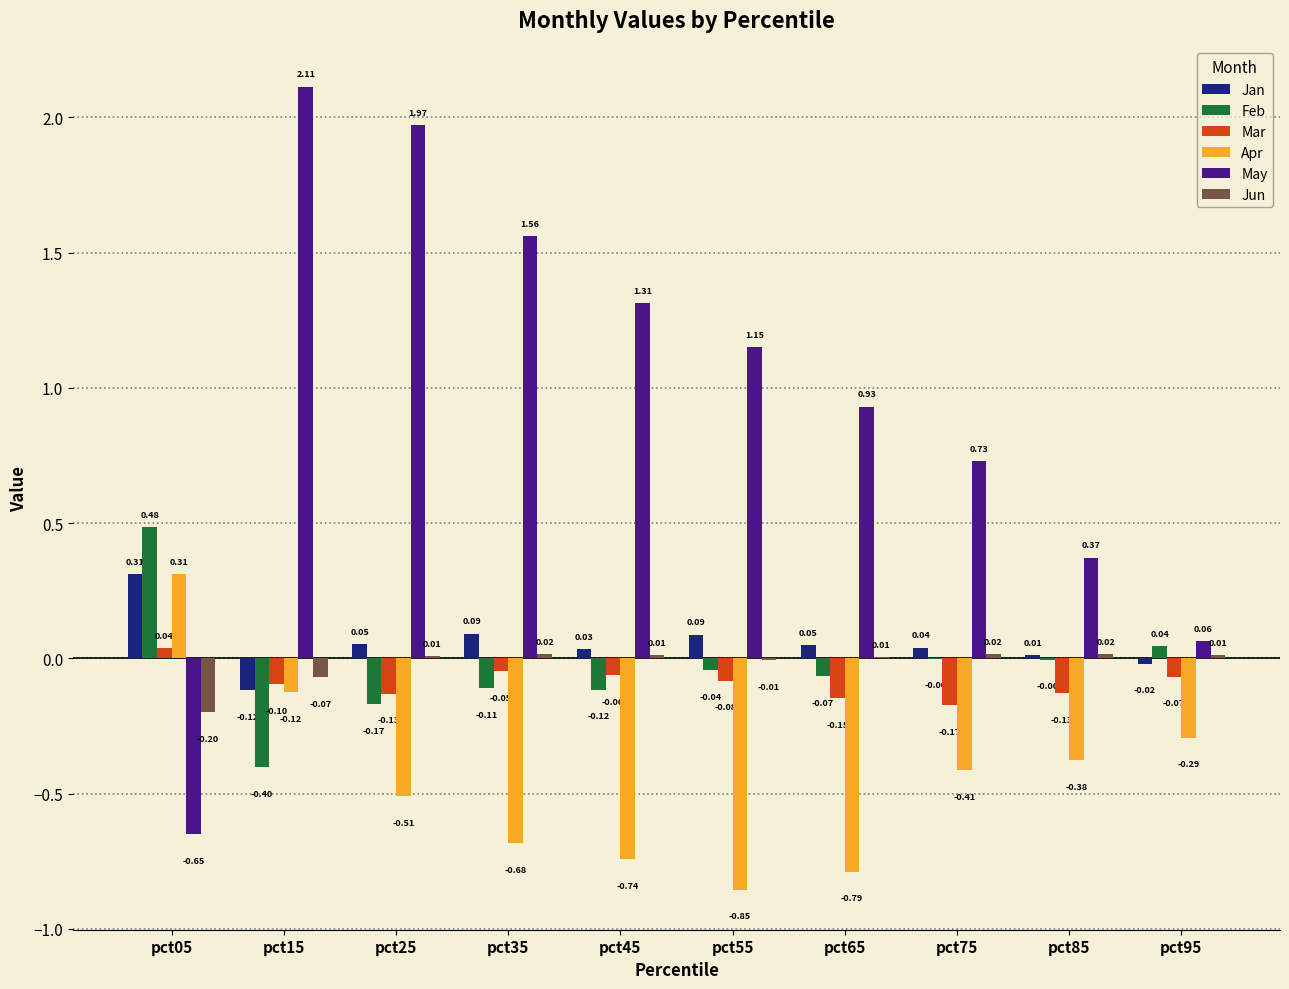

Is the value of Mar at pct45 greater than the value of May at pct95?

No